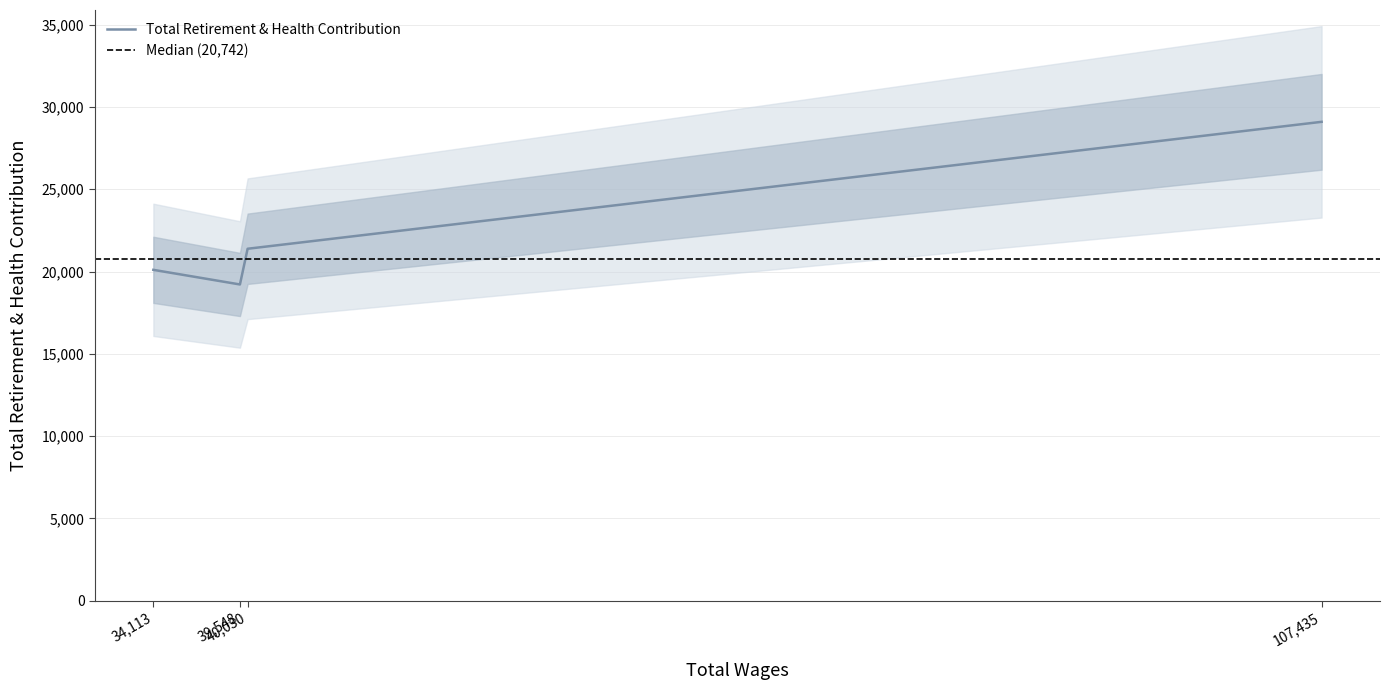

What is the change in value from 39548 to 34113?

+889